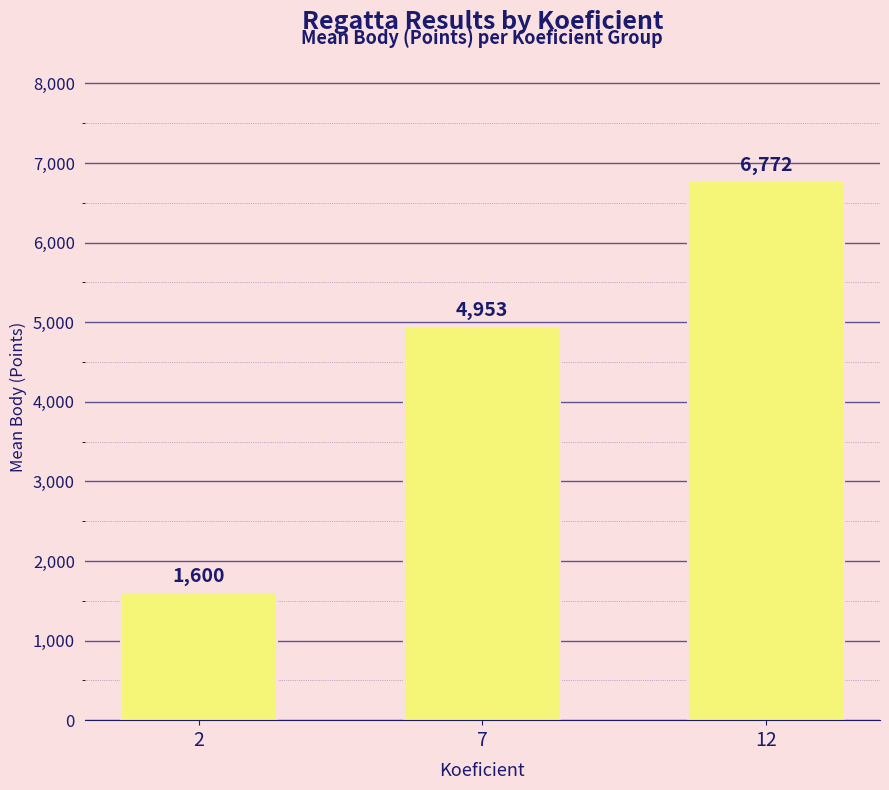

Which label corresponds to the smallest value in the chart?

2